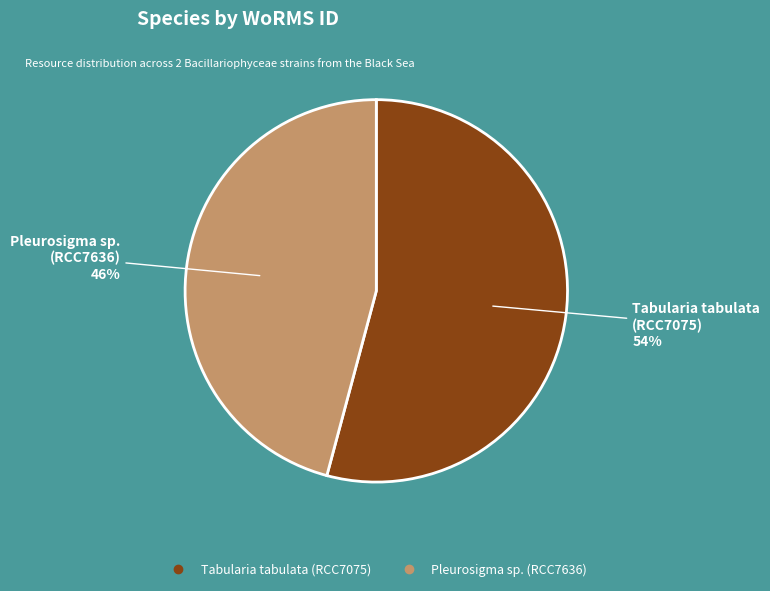

To the nearest percent, what percentage of the pie is Tabularia tabulata (RCC7075)?

54%